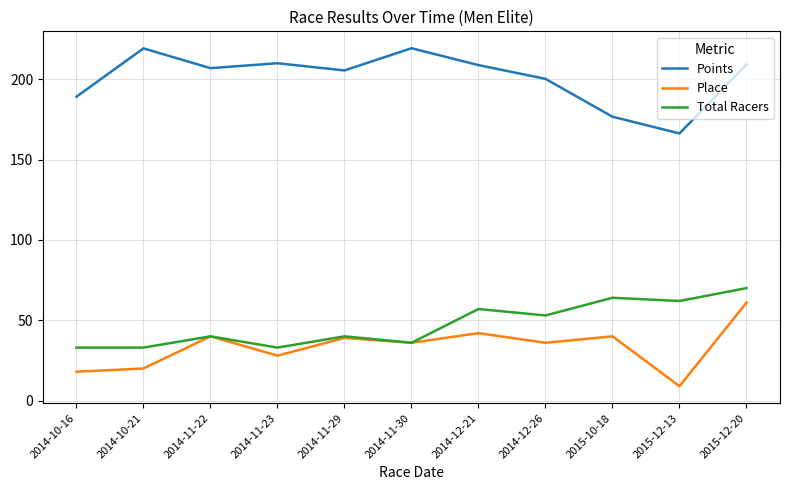

What is the highest value of the Total Racers series?

70.0